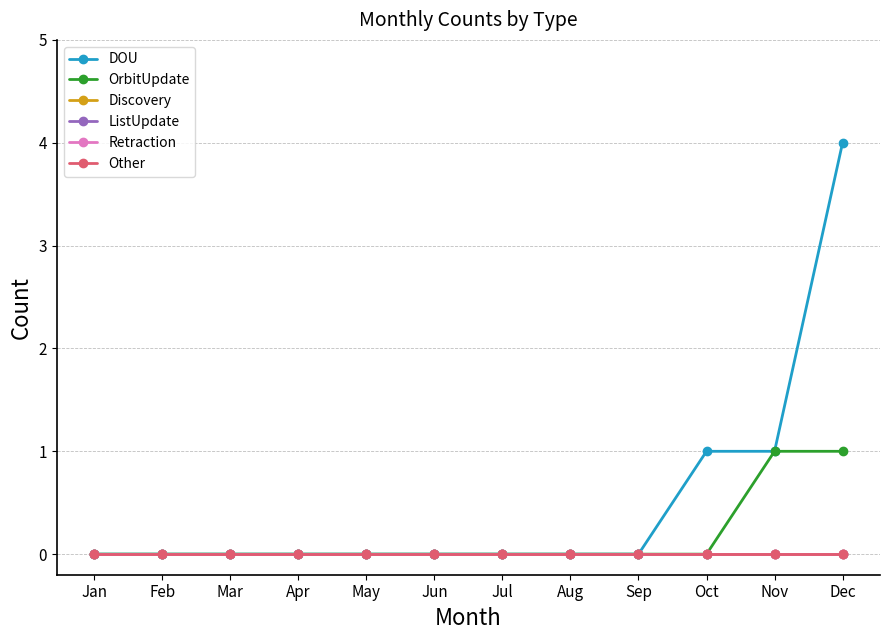

Is this an area chart (filled region under the line)?

No